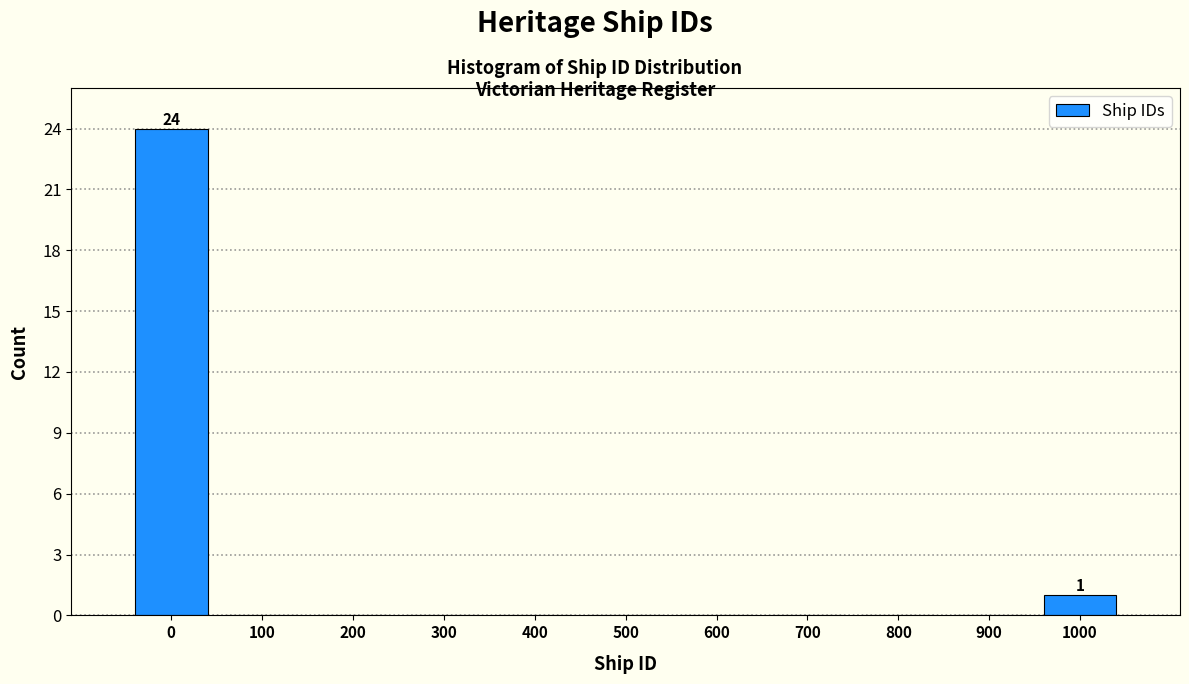

Reading left to right, transcribe all the data shown in this chart.

0=24	100=0	200=0	300=0	400=0	500=0	600=0	700=0	800=0	900=0	1000=1